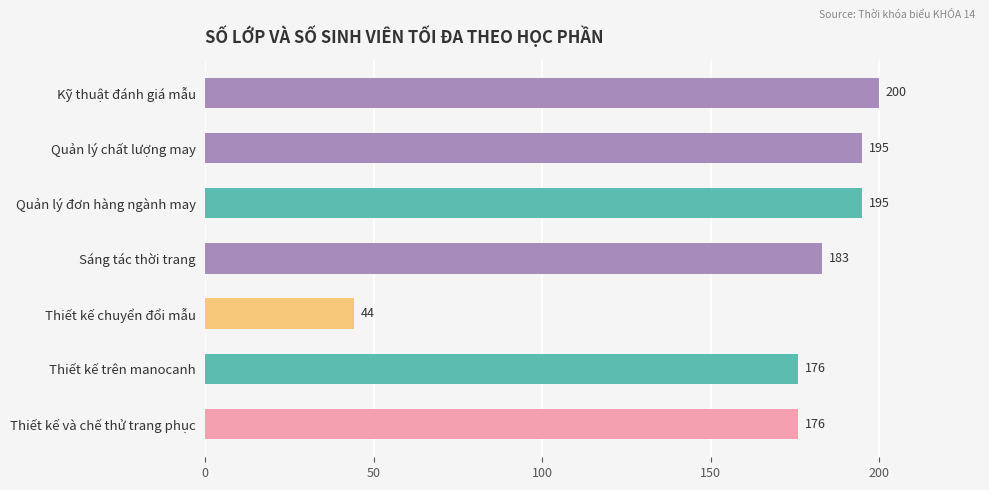

True or false: the data shows 176 at Thiết kế và chế thử trang phục.

True